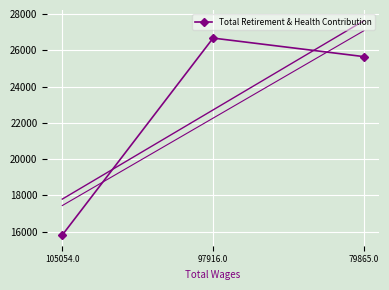

How many values exceed 25655?

1